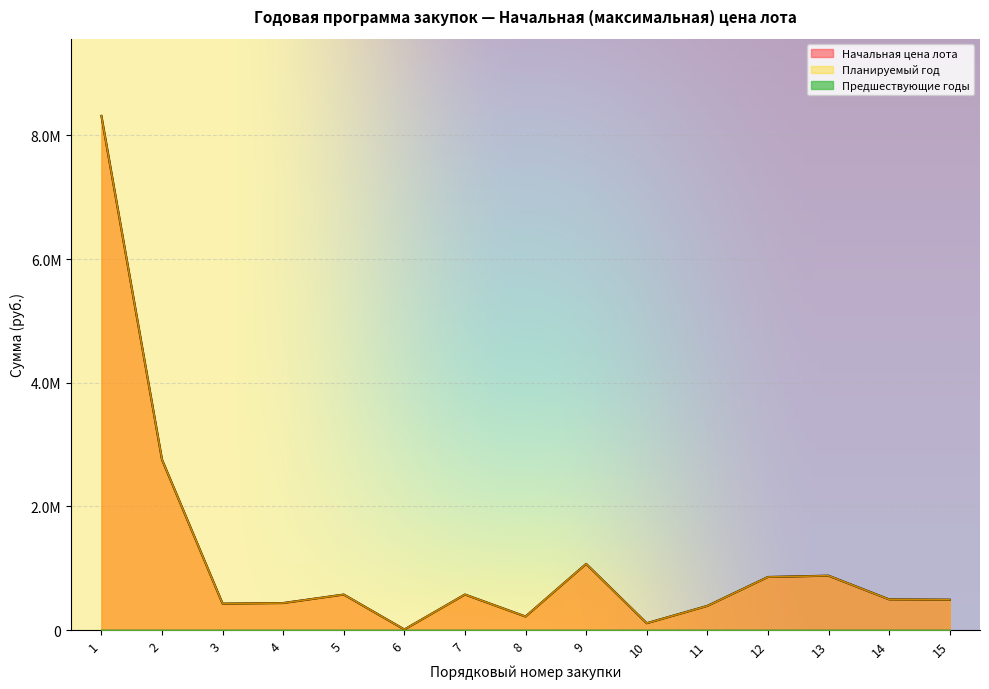

How many interior local peaks does the Начальная цена лота series have?

4